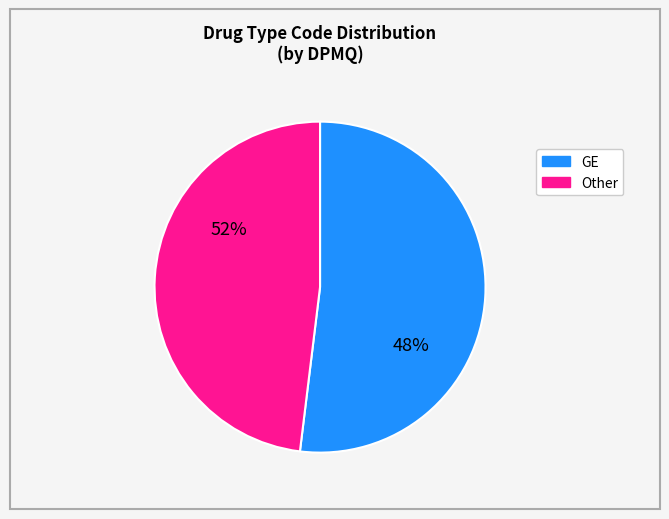

Which has a higher value, GE or Other?

GE